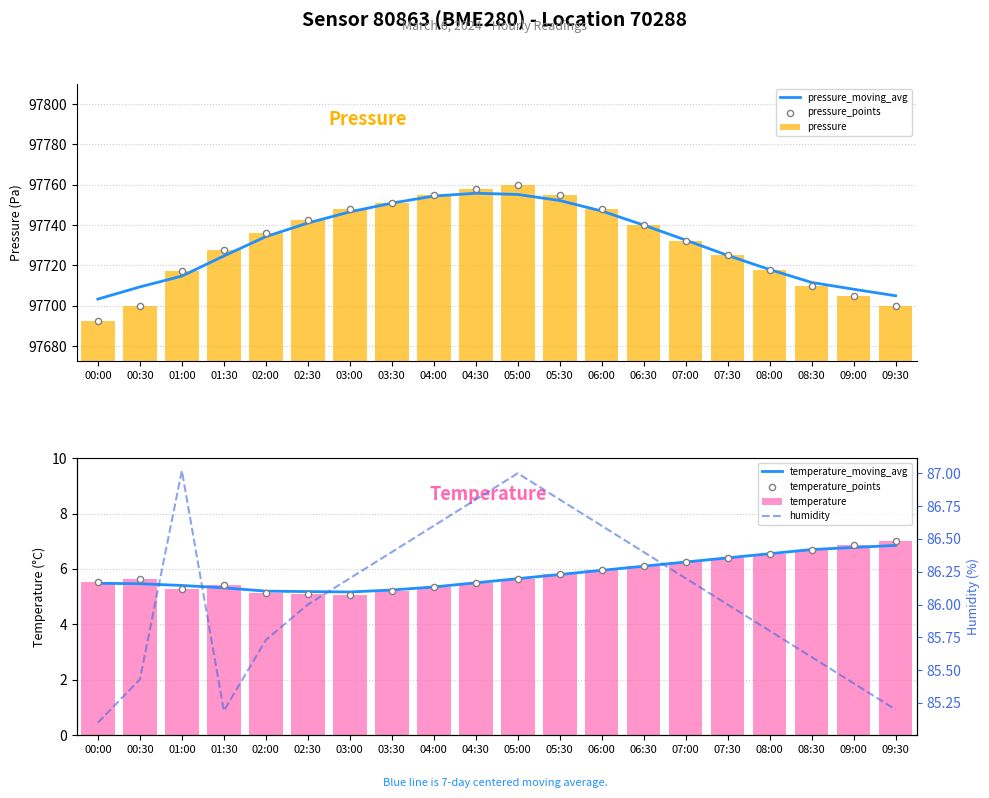

What is the total value across all series at 05:30?

97847.6